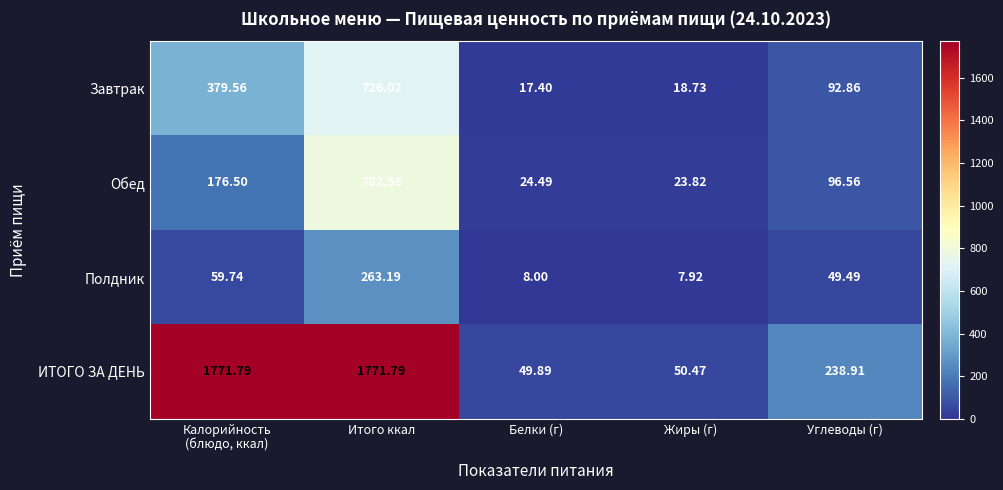

What is the total value across all series at Углеводы (г)?

477.8